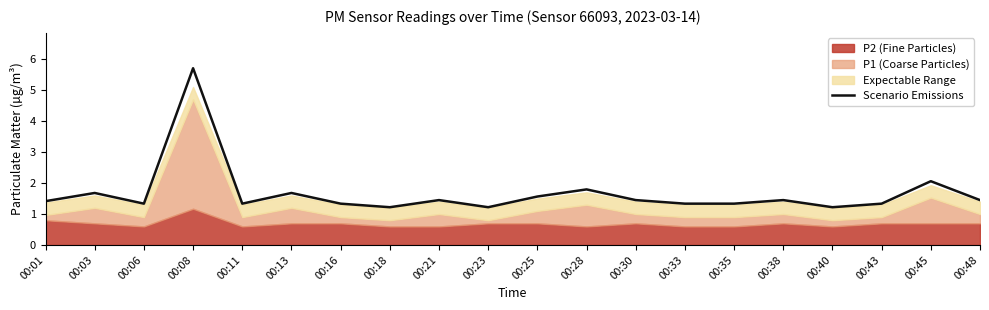

What is the average value?

1.7